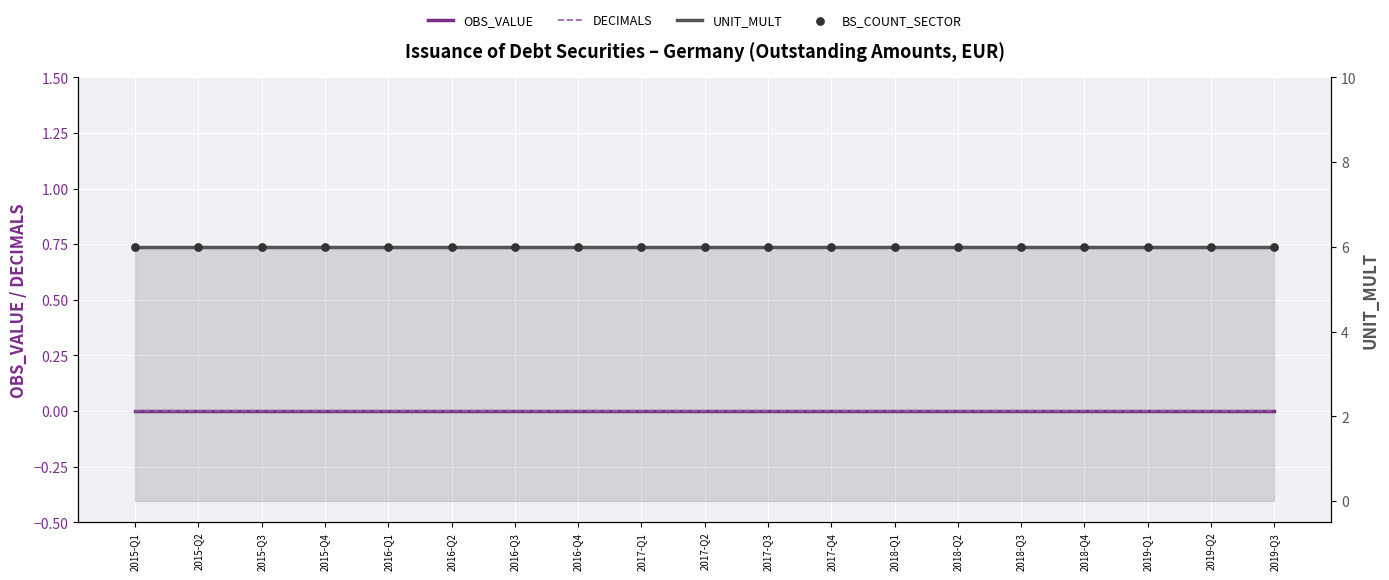

Is the value of DECIMALS at 2016-Q2 greater than the value of UNIT_MULT at 2018-Q4?

No